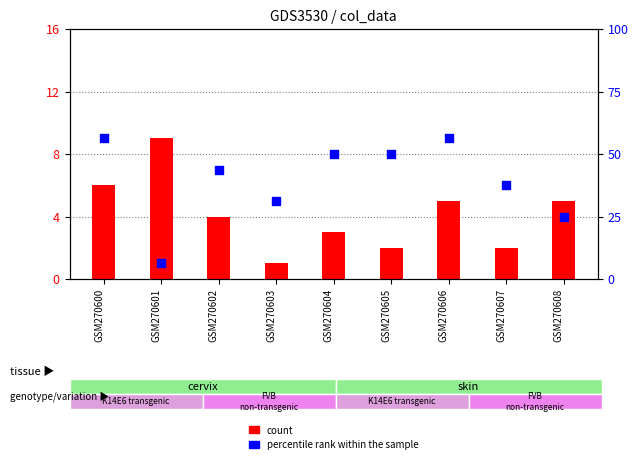

At how many categories does at least one series exceed 4?

9